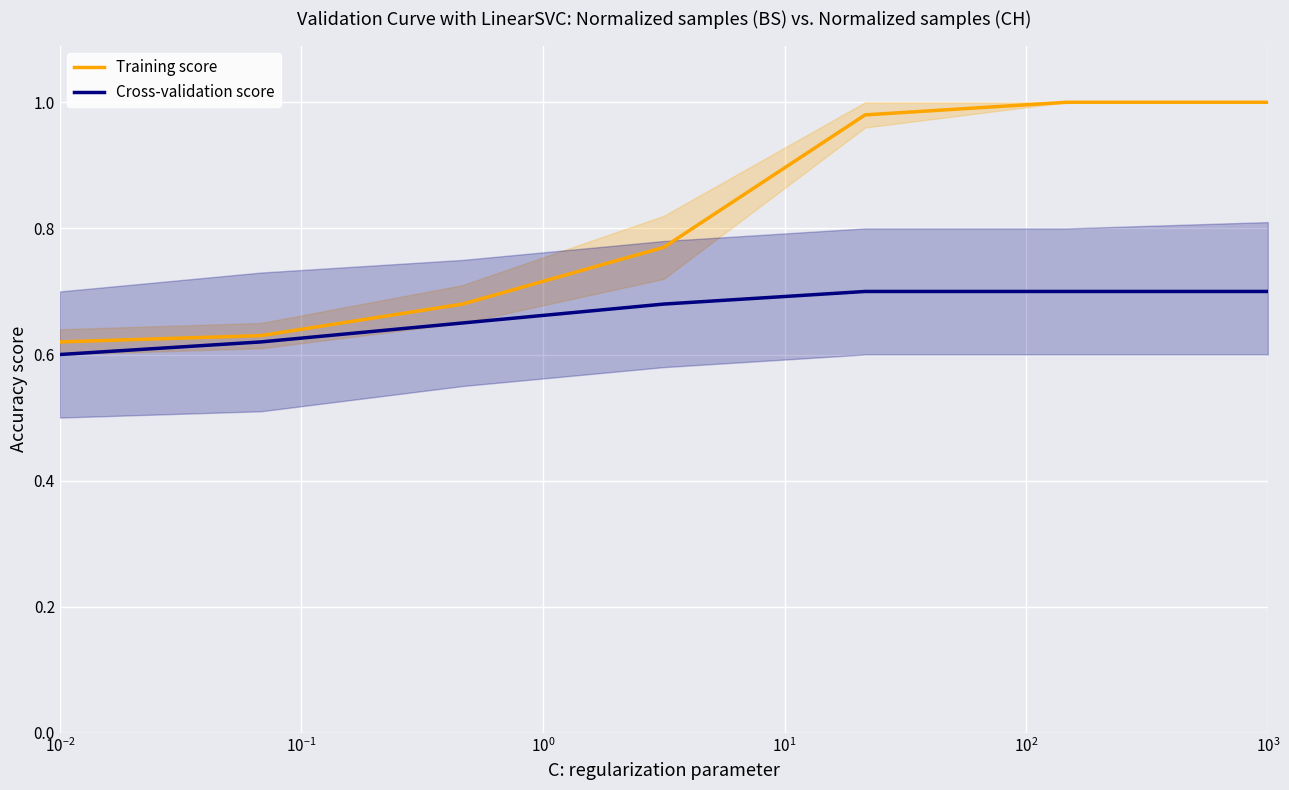

Which series has the largest total across all categories?

Training score